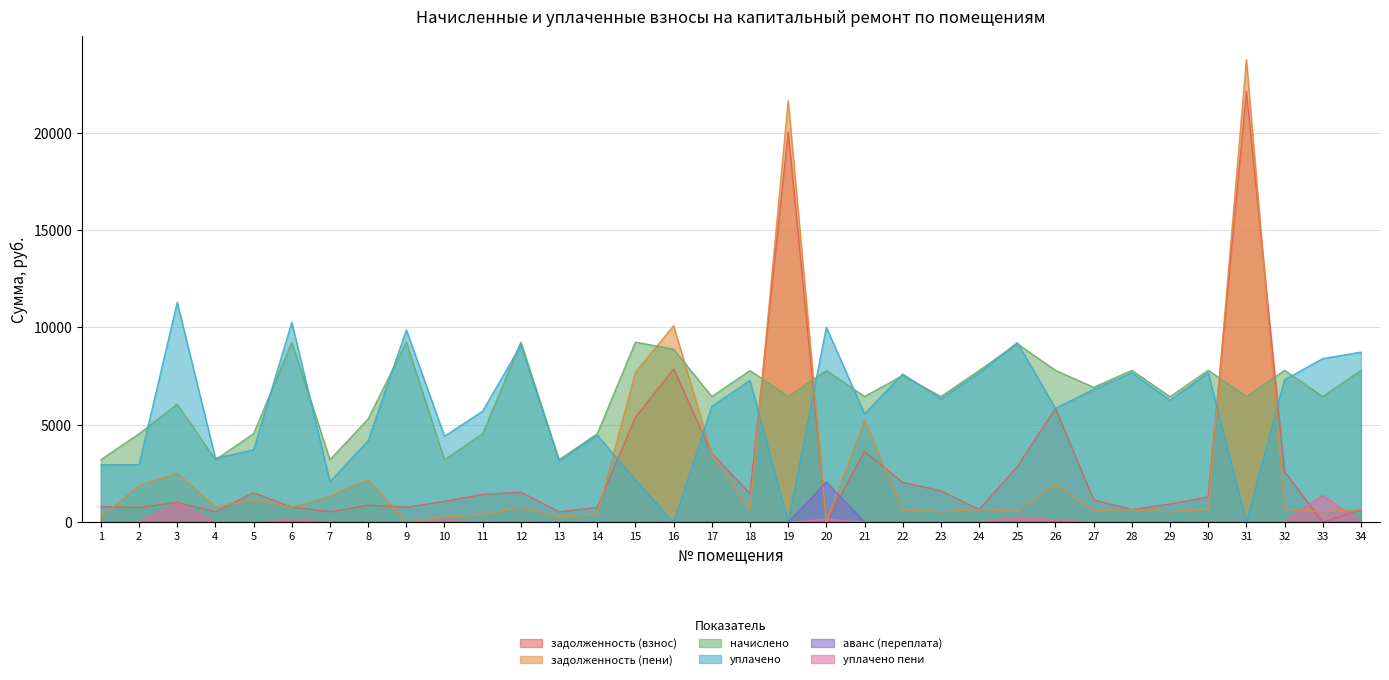

What is the value of the задолженность (пени) point at the 5th from the left?

1134.0